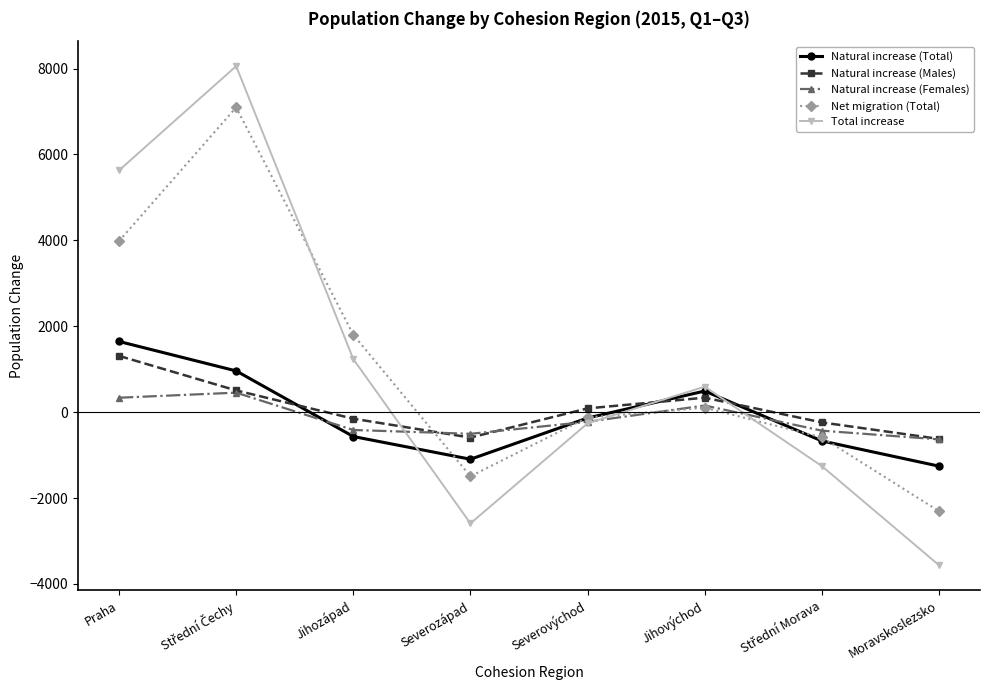

How many categories are shown in the chart?

8